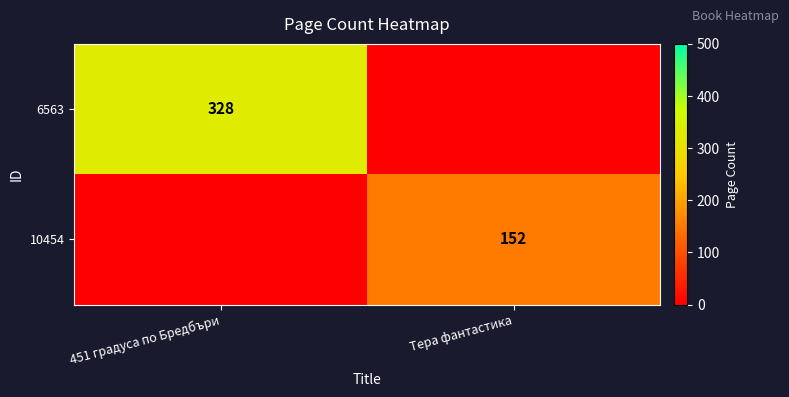

At how many categories does at least one series exceed 13?

2